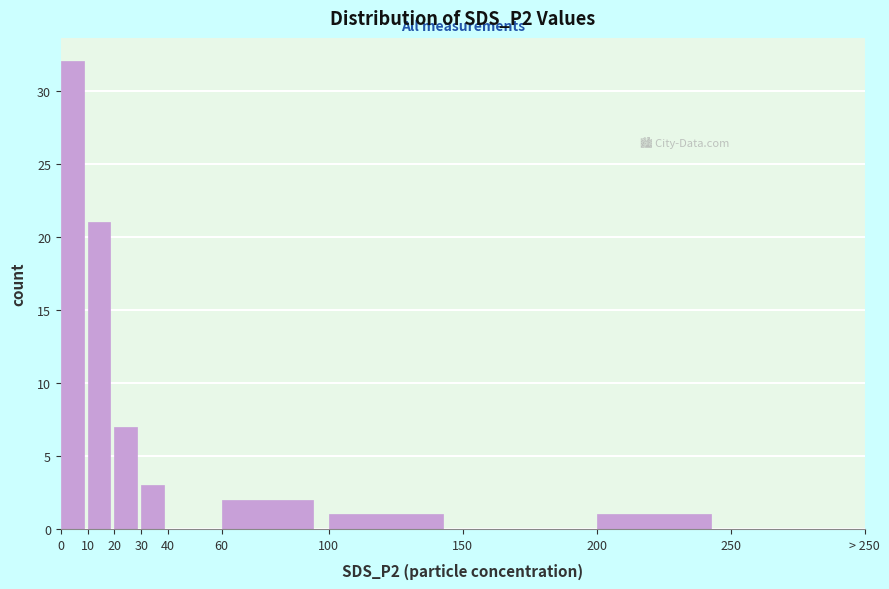

Reading left to right, what are all the values shown in this chart?

0=32	10=21	20=7	30=3	40=0	60=2	100=1	150=0	200=1	250=0